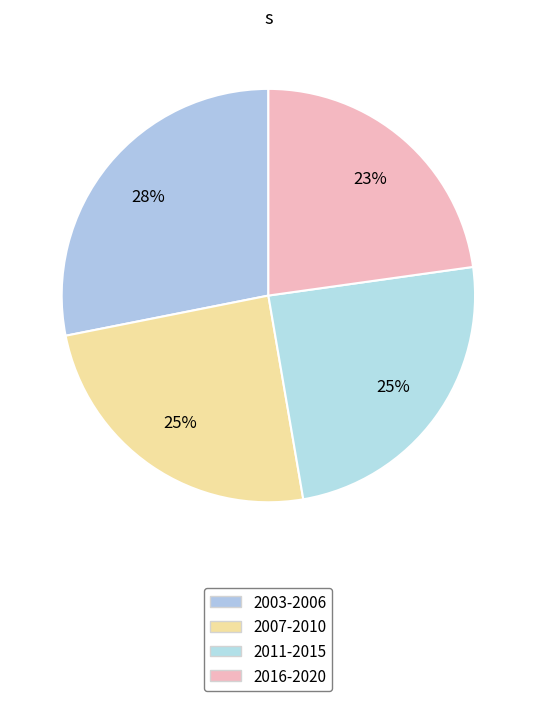

How many slices are in this pie chart?

4